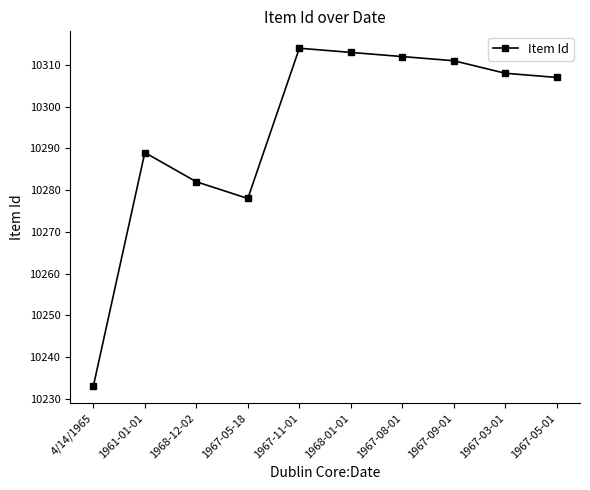

What is the sum of all values?

102947